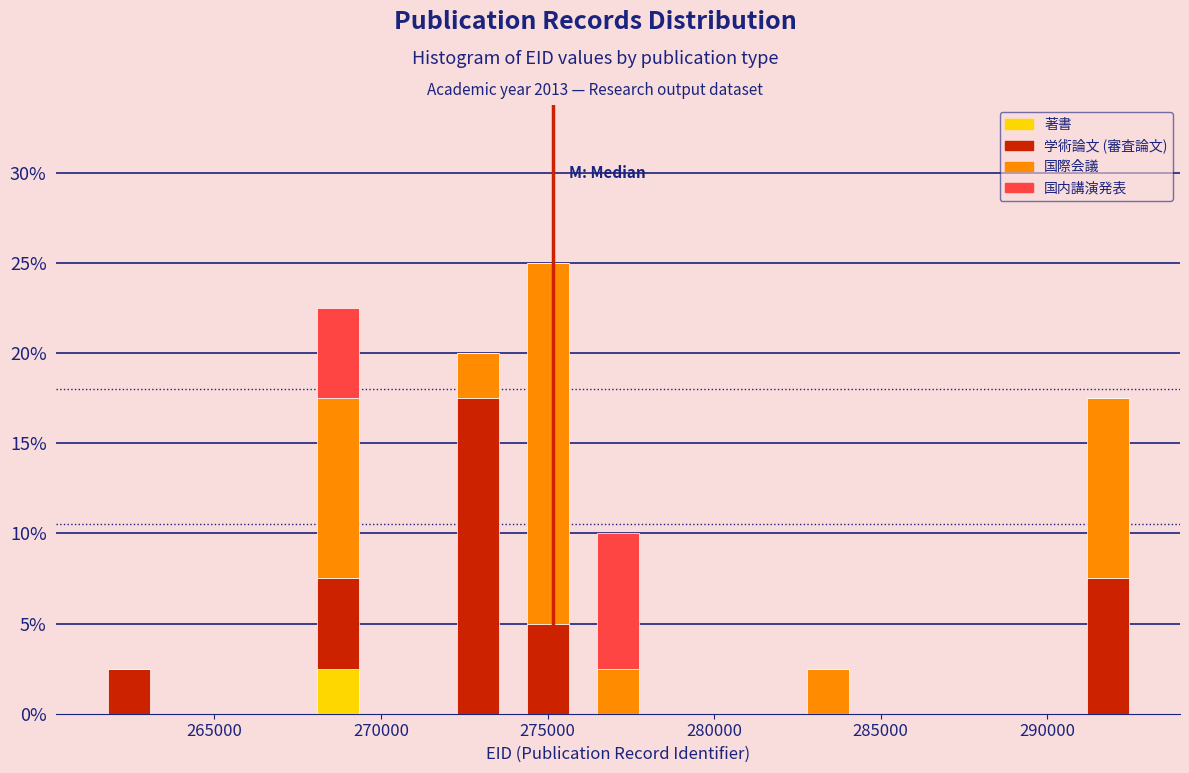

What is the total height of the stacked bar covering 267500 to 270000 on the x-axis? Neither the bar edges nor the heights are printed on the chart, so give them approximately, as read against the axes.

22.5